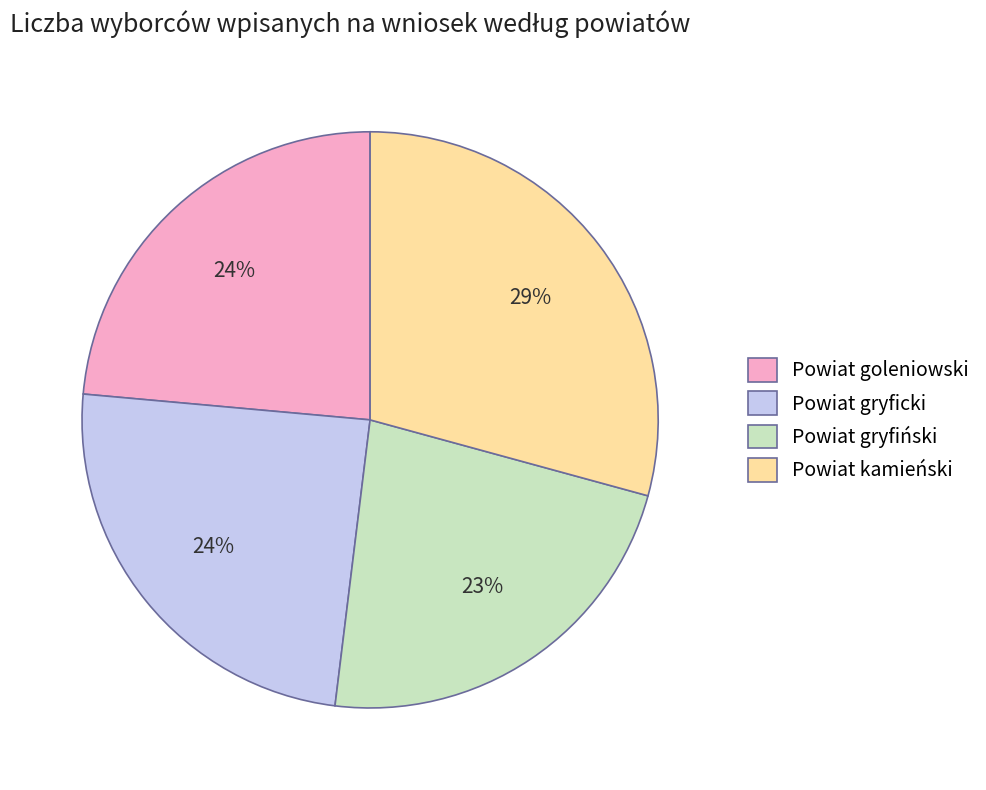

To the nearest percent, what is the combined percentage of Powiat goleniowski and Powiat kamieński?

53%